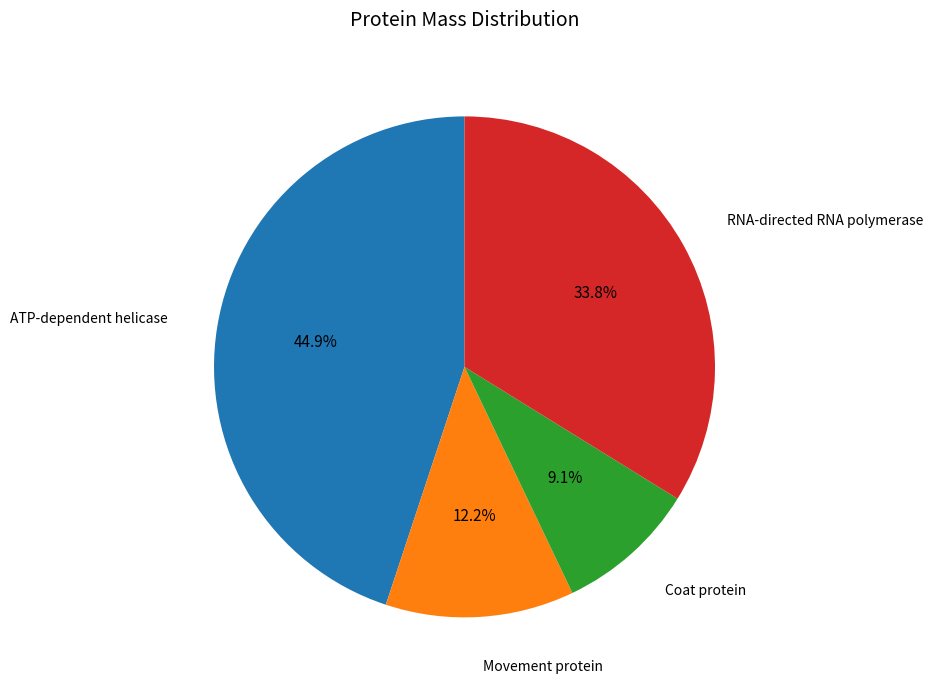

Is there any slice that represents more than half of the pie?

No